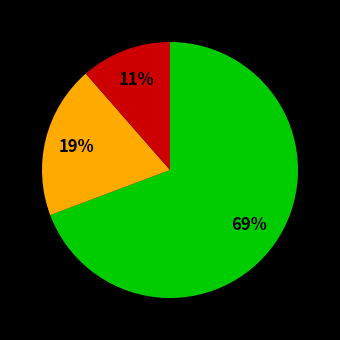

Is there any slice that represents more than half of the pie?

Yes